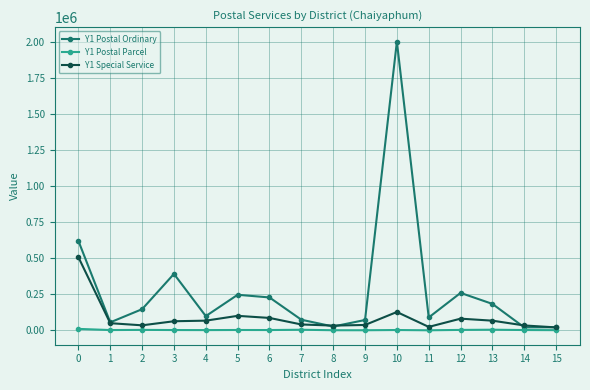

What is the greatest value displayed?

2004790